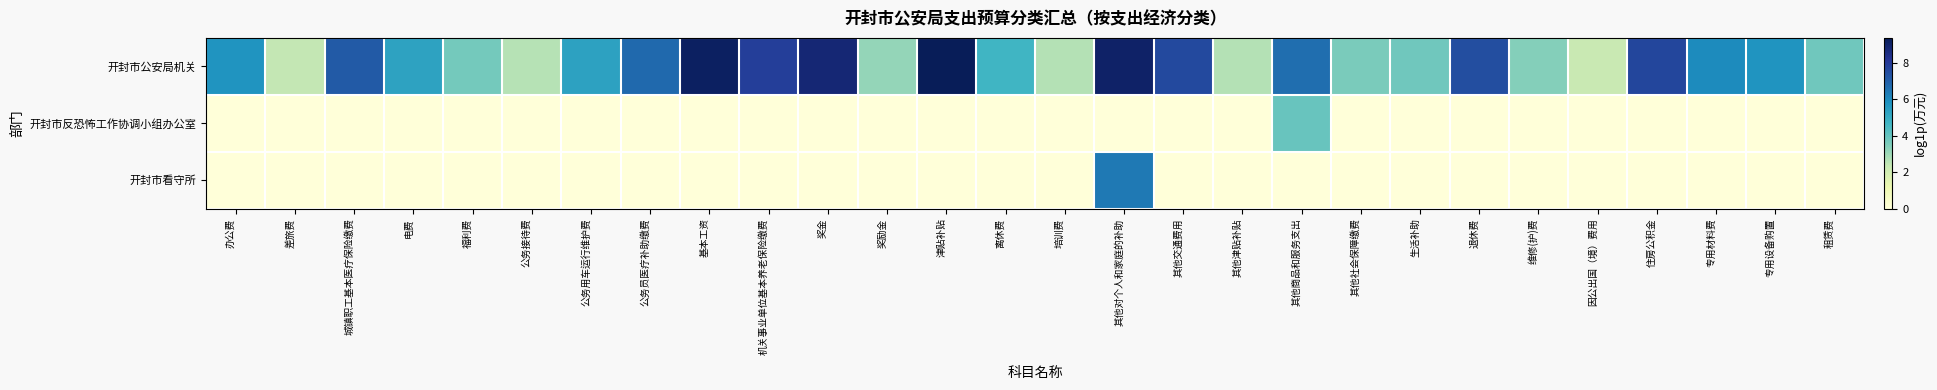

At how many categories does at least one series exceed 5?

16